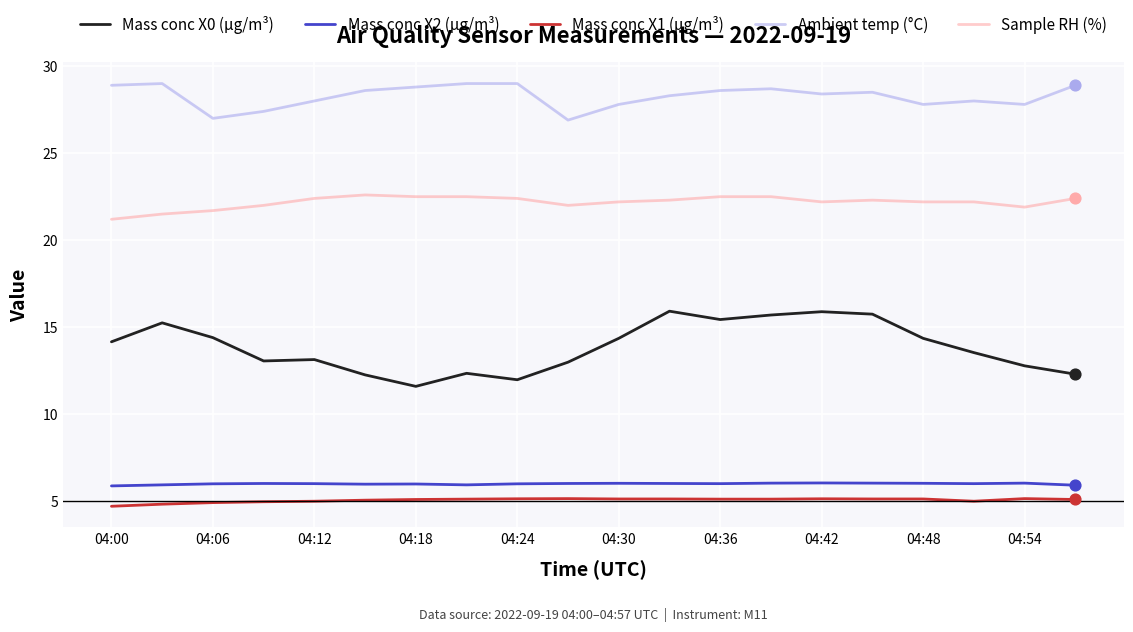

What are all the series names shown in the legend?

Mass conc X0 (μg/m³), Mass conc X2 (μg/m³), Mass conc X1 (μg/m³), Ambient temp (°C), Sample RH (%)